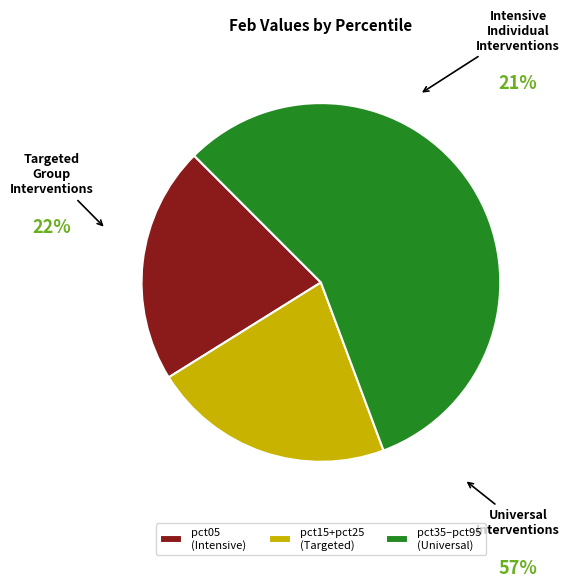

Combined, do pct35–pct95 (Universal) and pct05 (Intensive) account for over 50%?

Yes